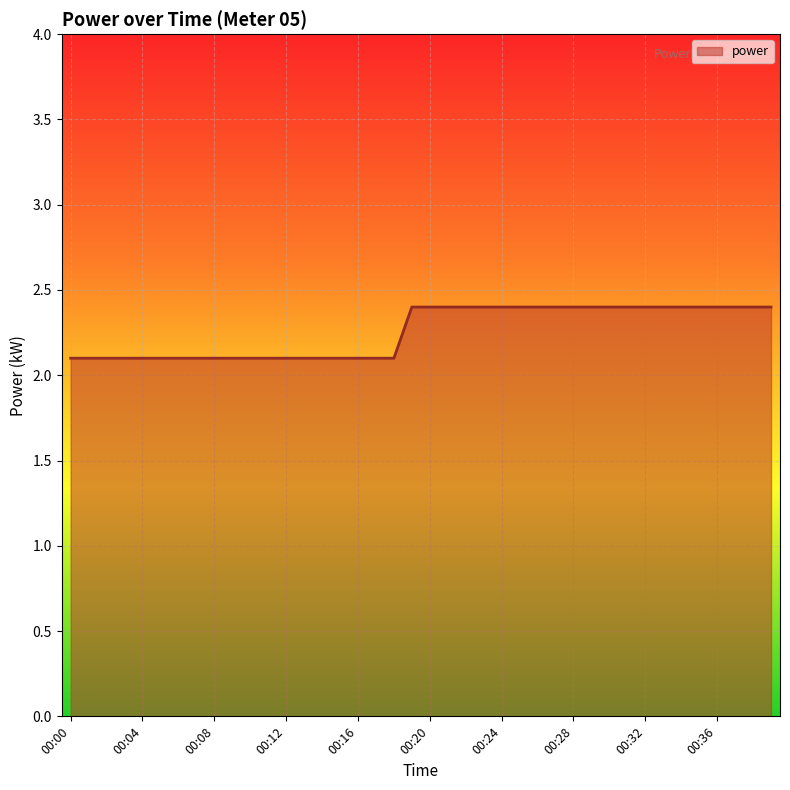

What is the maximum value shown in the chart?

2.4